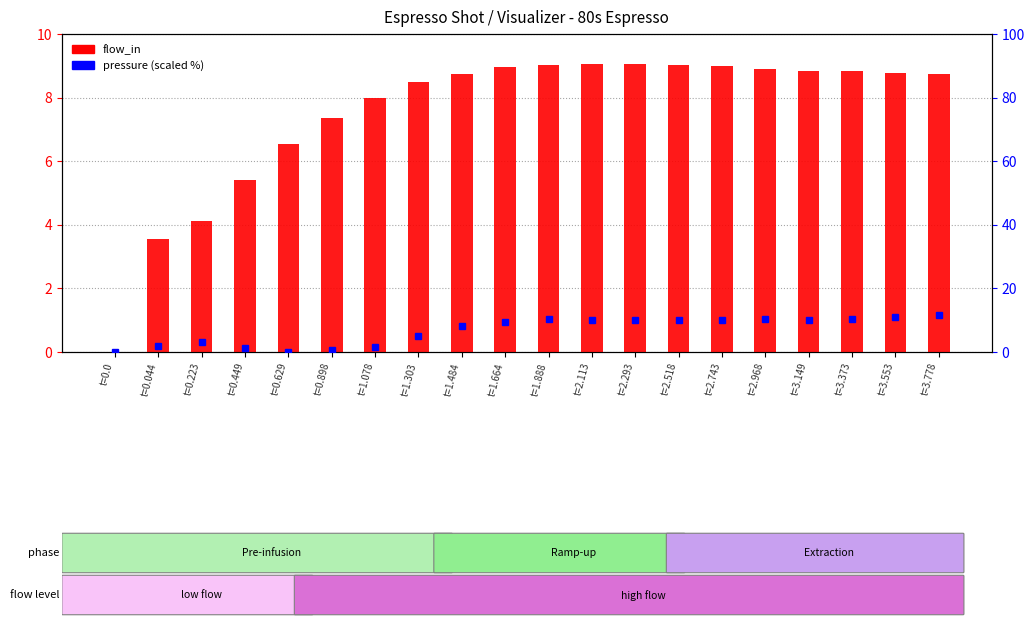

Approximately how many times larger is the value at t=0.044 compared to t=0.898?

0.5